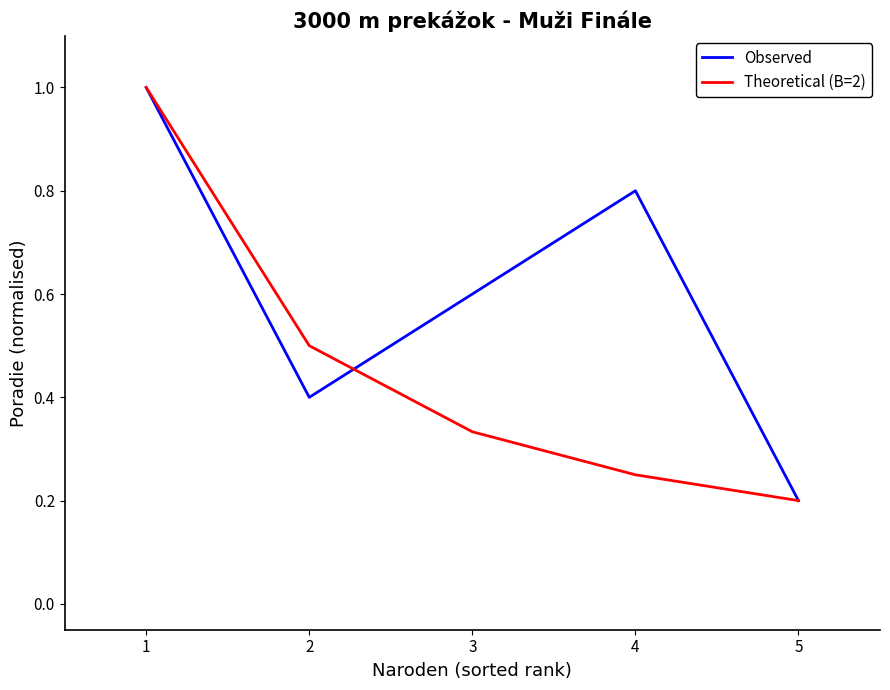

At which label is Theoretical (B=2) closest to 0?

5